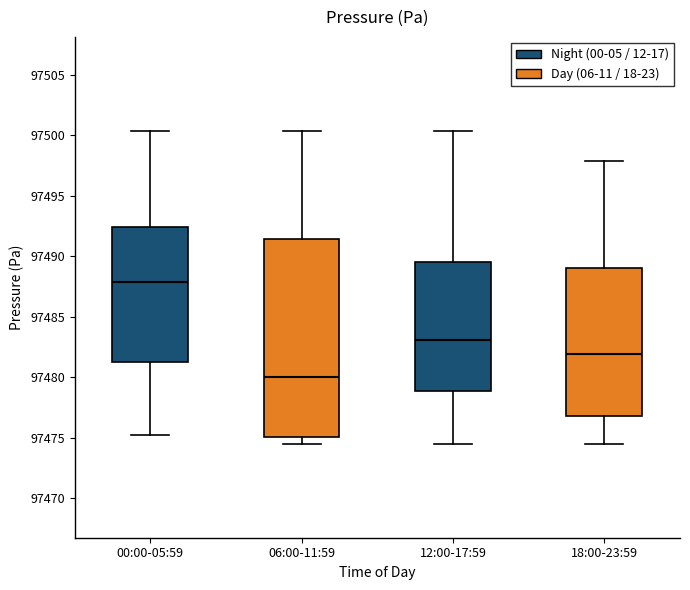

Where is the upper edge of the box for 12:00-17:59 on the y-axis? The values are not printed on the chart, so give them approximately, as read against the axis.

97489.5